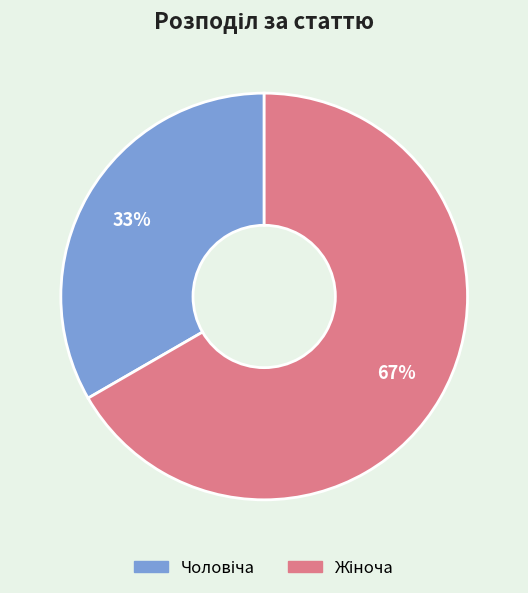

Does any single category account for the majority?

Yes